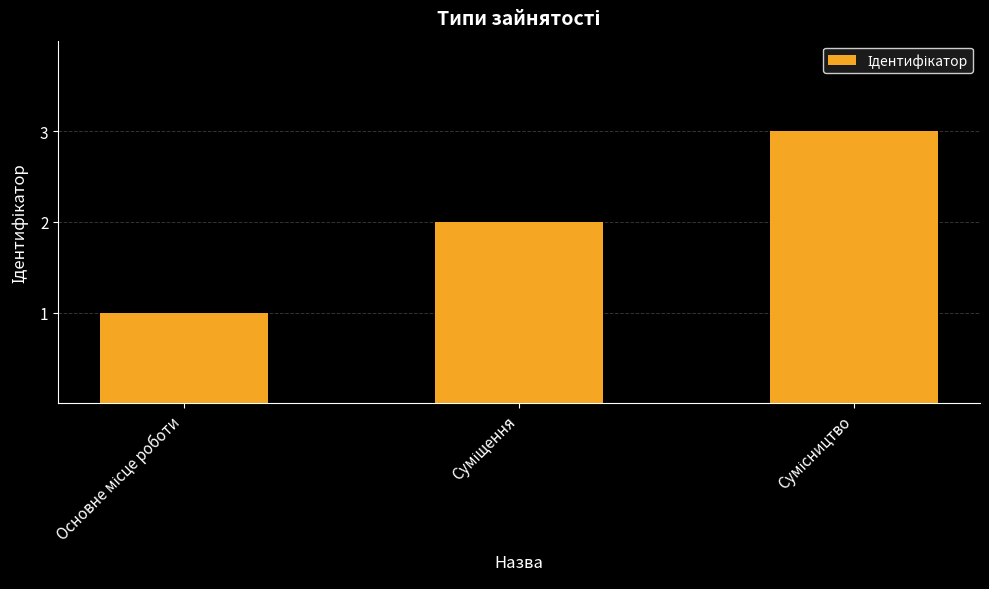

What is the greatest value displayed?

3